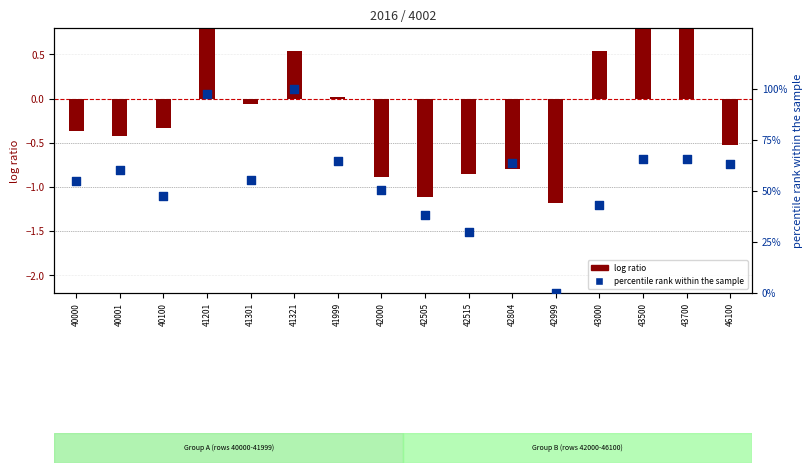

Which series contains the lowest Y value?

log ratio